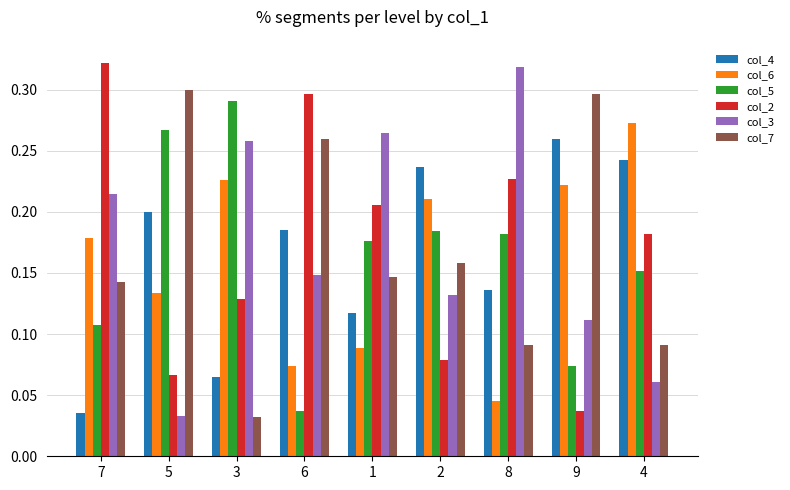

Between 5 and 2, which series saw the biggest shift?

col_7